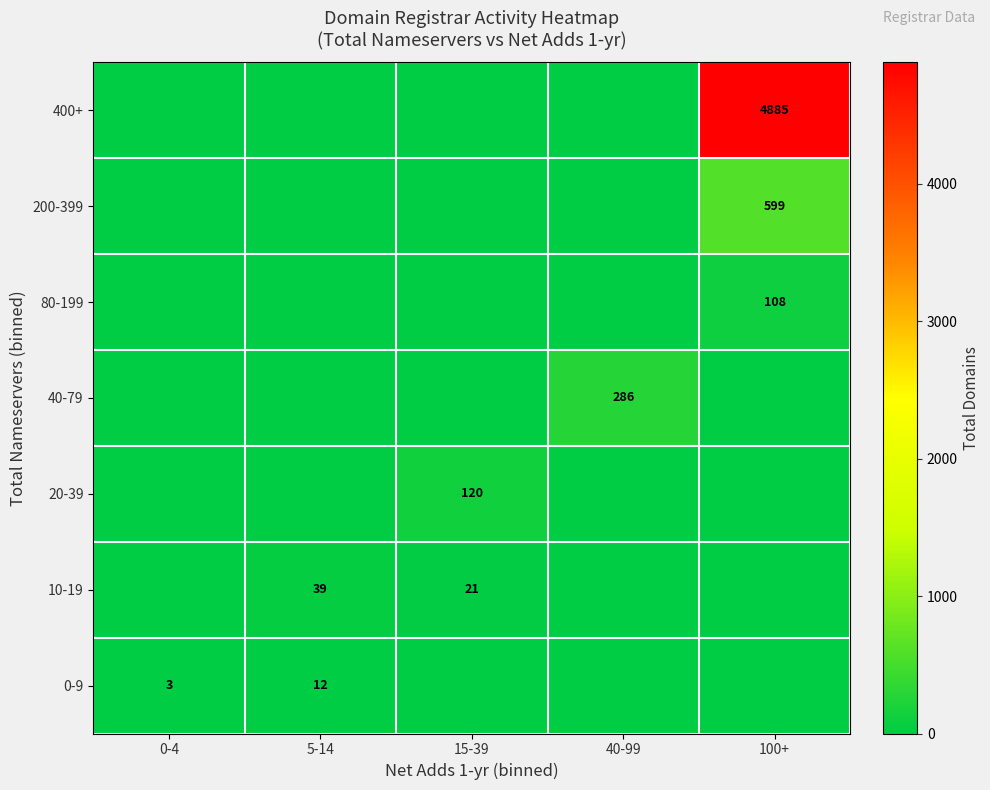

The value of 10-19 at 15-39 is 12. True or false?

False